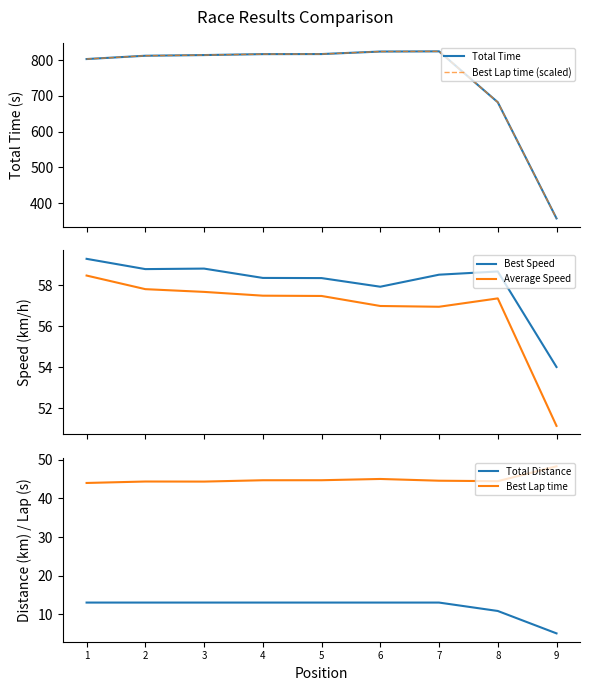

The value of Best Lap time (scaled) at 3 is 814.5. True or false?

True